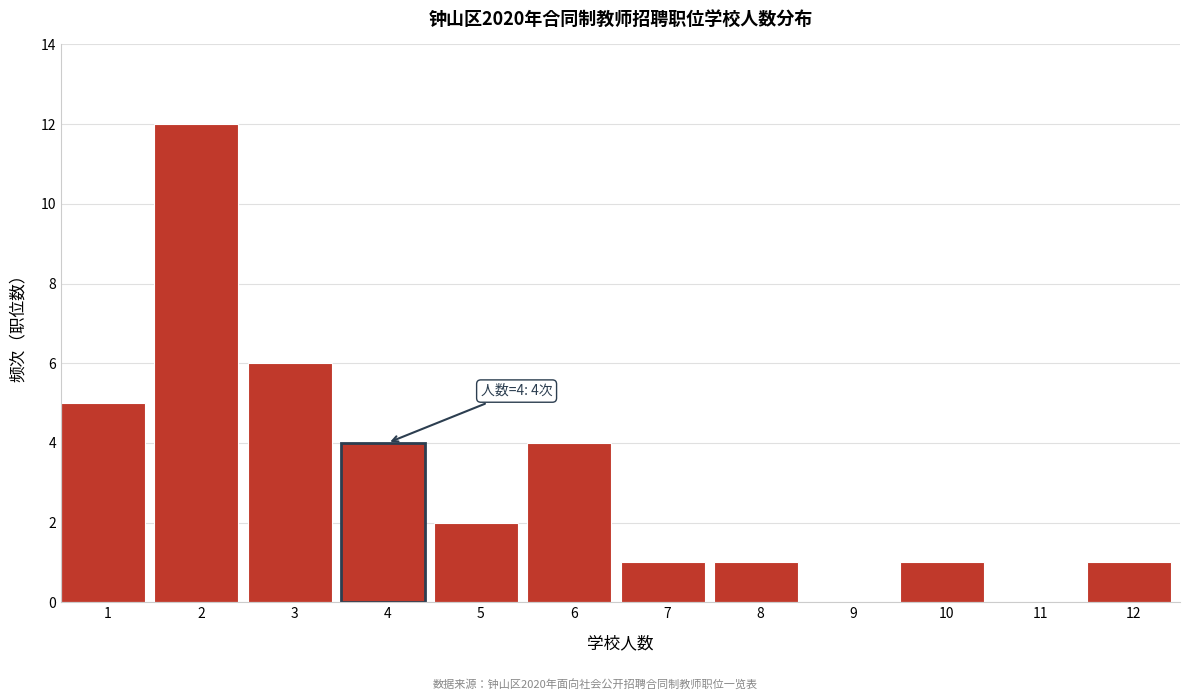

Reading left to right, what are all the values shown in this chart?

1=5	2=12	3=6	4=4	5=2	6=4	7=1	8=1	9=0	10=1	11=0	12=1